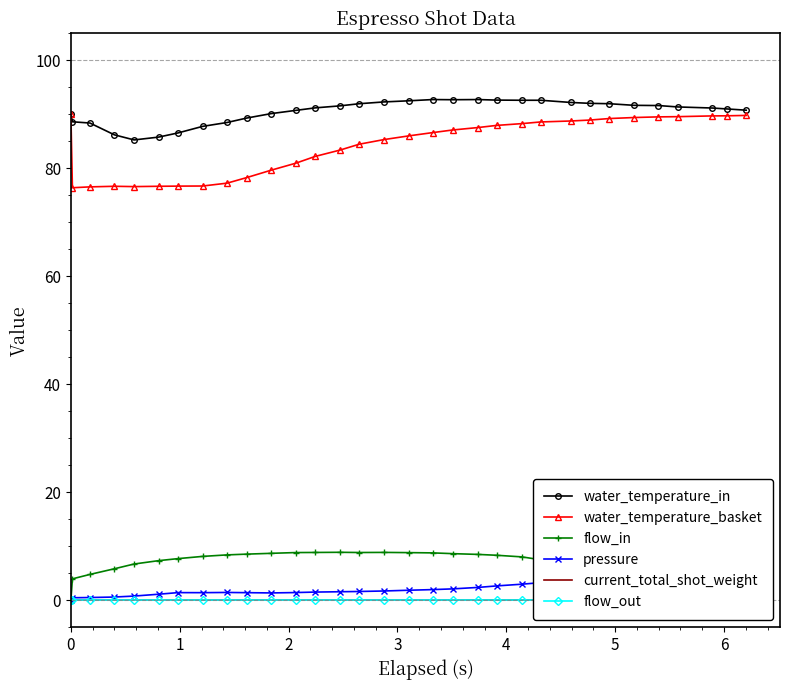

True or false: water_temperature_in and flow_out cross at least once.

False